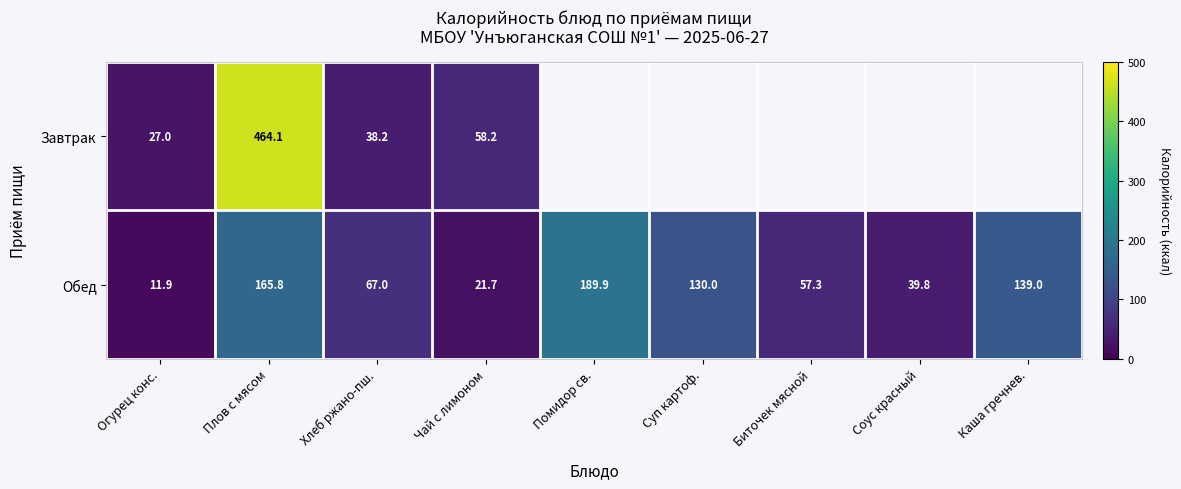

What is the difference between the Обед values at Хлеб ржано-пш. and Чай с лимоном?

45.3